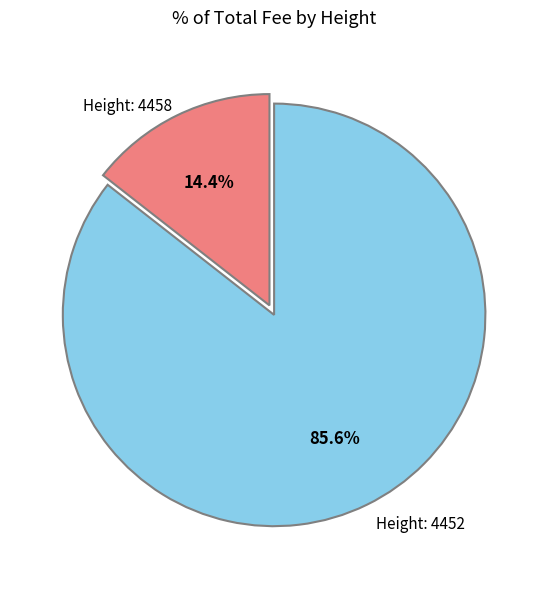

Does any single category account for the majority?

Yes